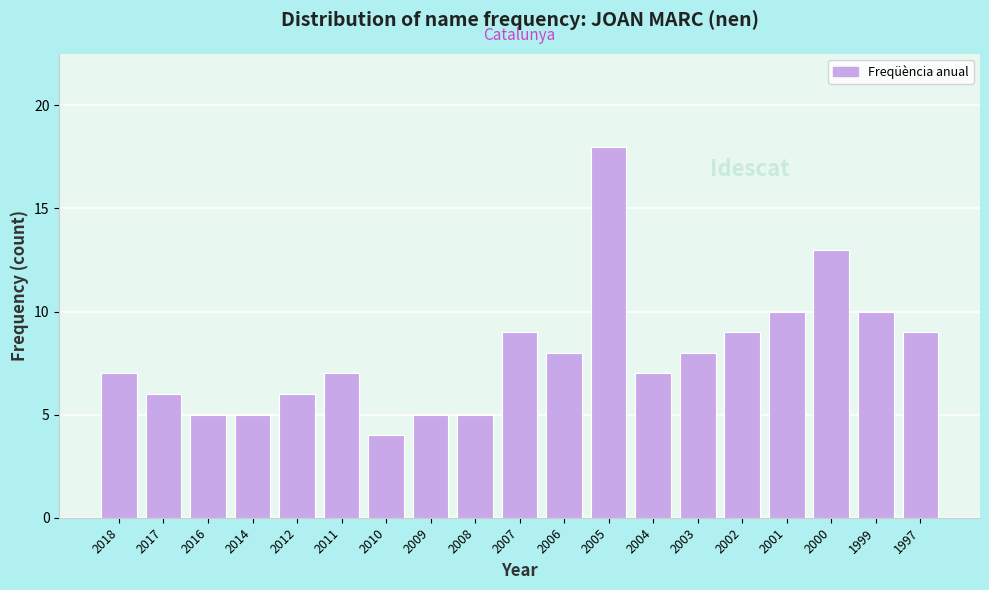

Reading right to left, transcribe all the data shown in this chart.

1997=9	1999=10	2000=13	2001=10	2002=9	2003=8	2004=7	2005=18	2006=8	2007=9	2008=5	2009=5	2010=4	2011=7	2012=6	2014=5	2016=5	2017=6	2018=7